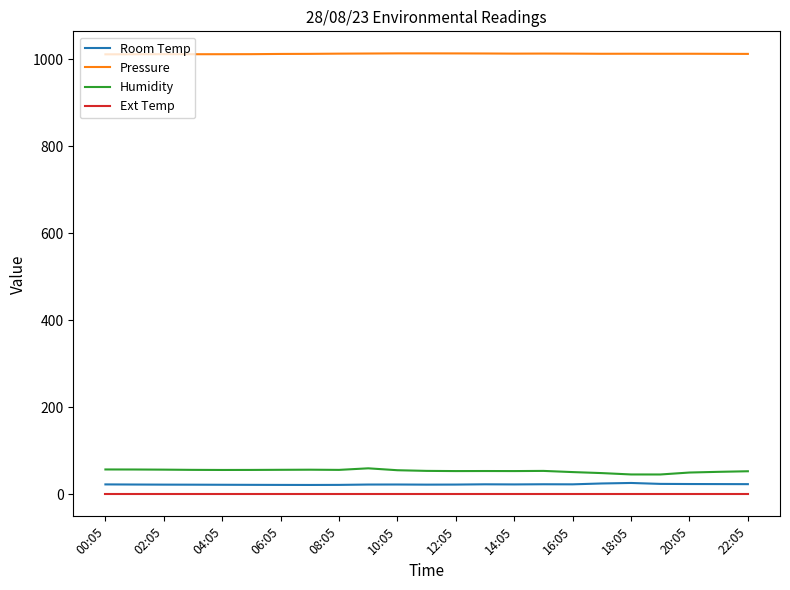

True or false: Ext Temp and Humidity cross at least once.

False